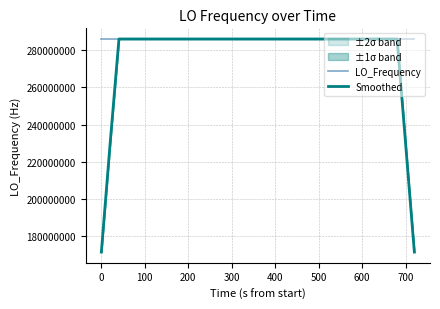

At how many categories does at least one series exceed 253664568?

37